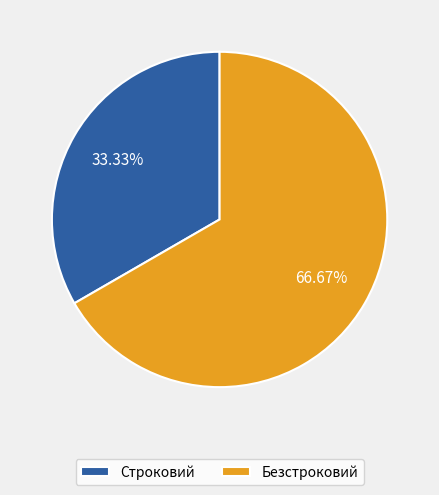

Is it true that Строковий is 41% of the pie?

False